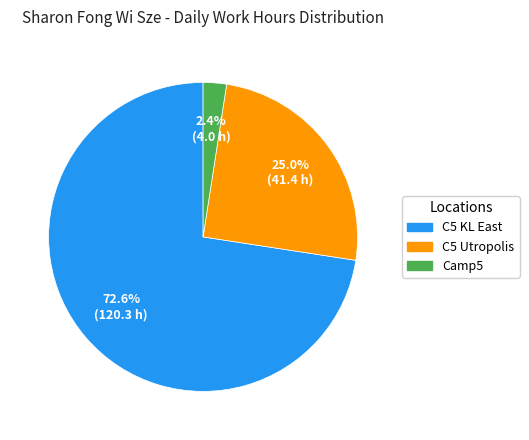

How many segments does this pie chart have?

3